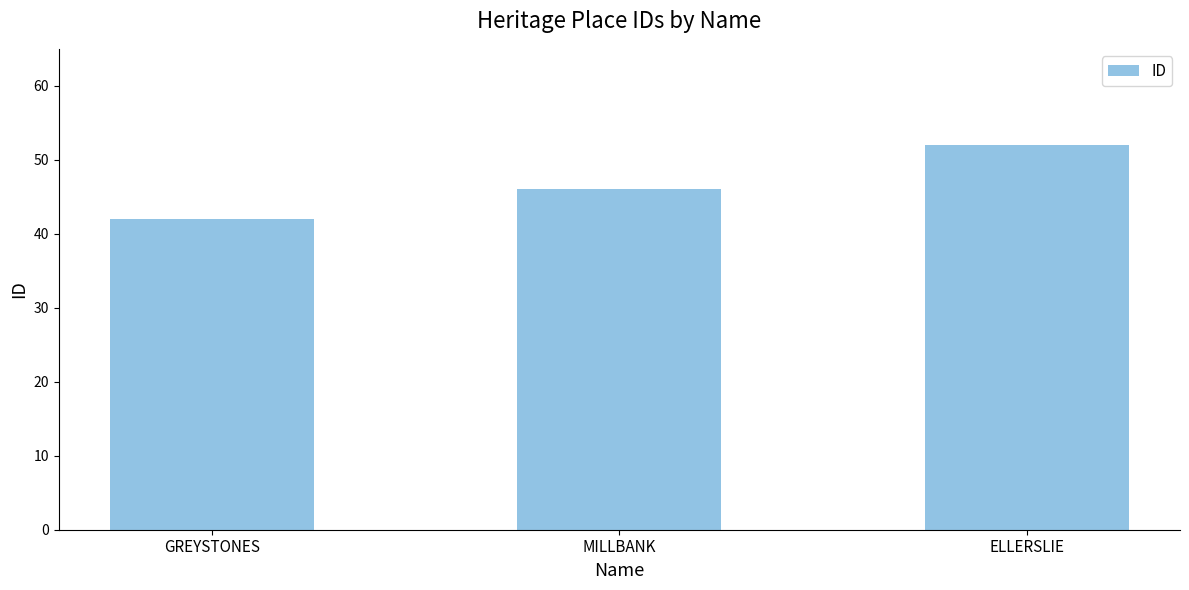

Read the value at GREYSTONES, to the nearest 10.

40